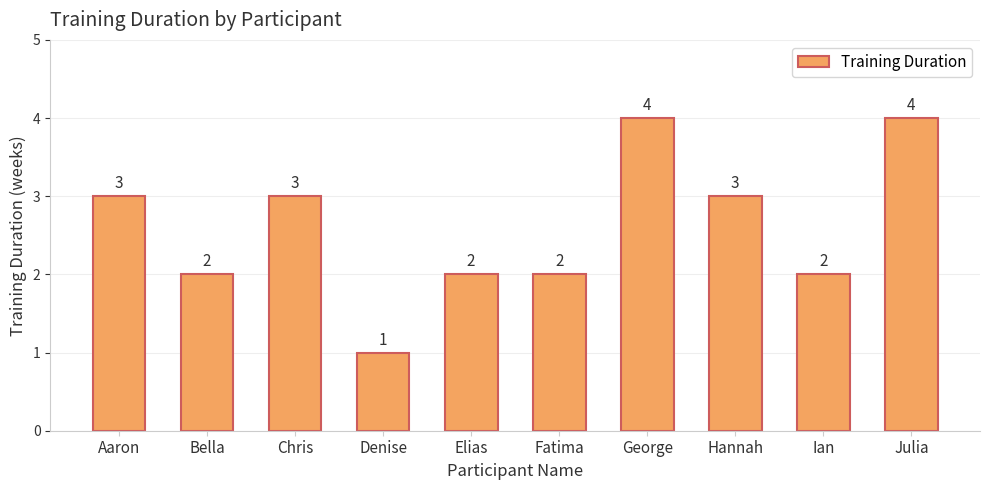

Count the values in the range 2 to 3.

7